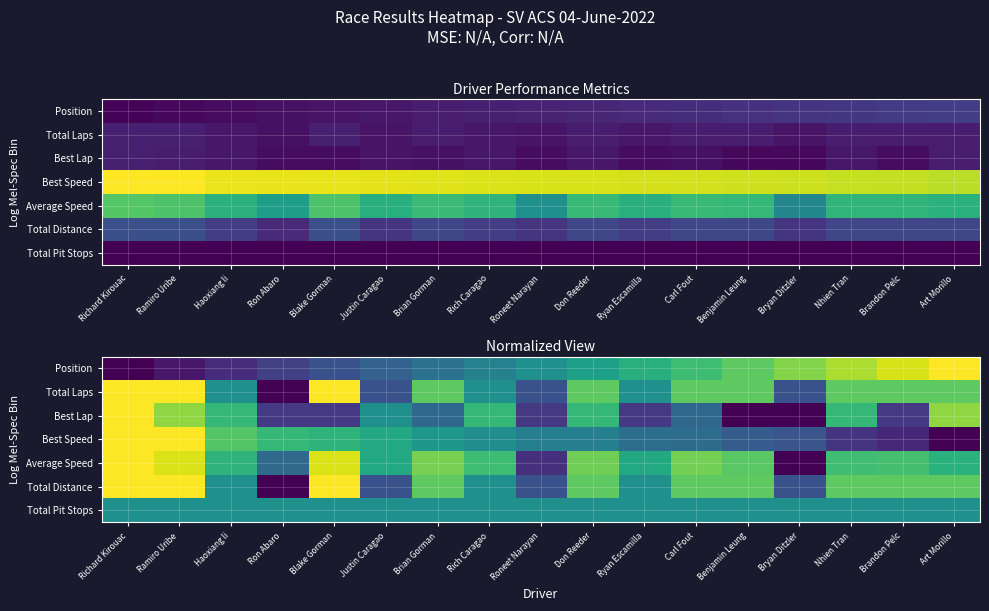

What is the sum of the Best Speed values at Brian Gorman and Blake Gorman?

1.2